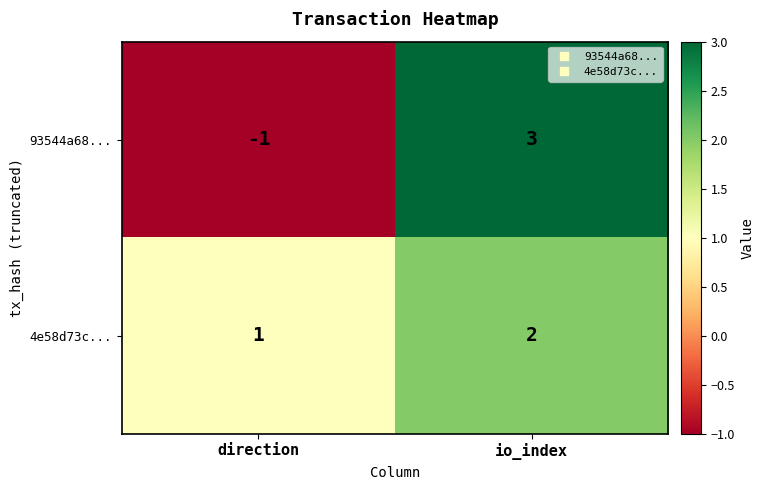

What is the sum of all 4e58d73c... values?

3